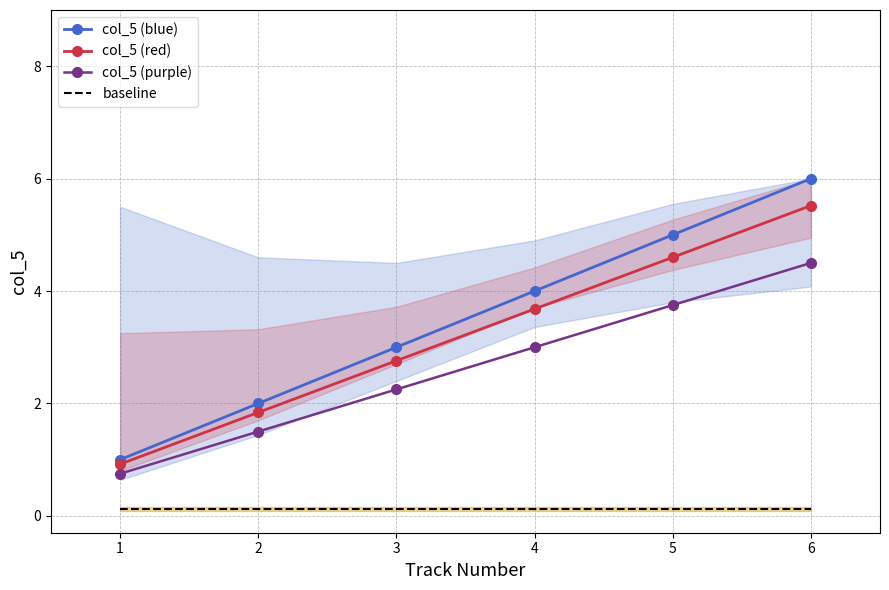

What are all the series names shown in the legend?

col_5 (blue), col_5 (red), col_5 (purple), baseline